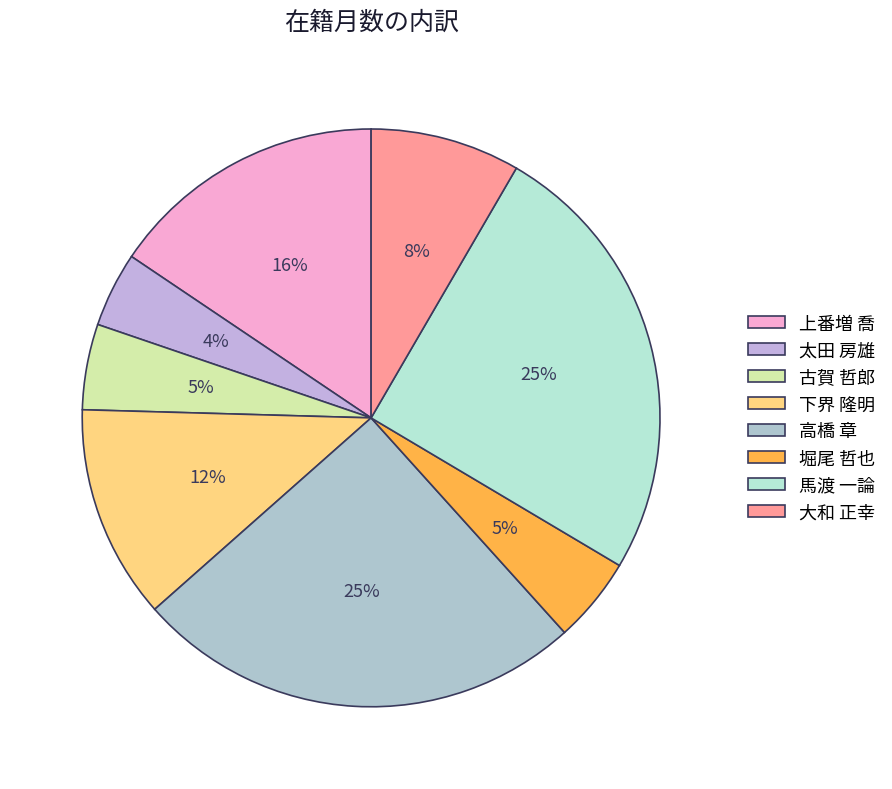

Does any single category account for the majority?

No